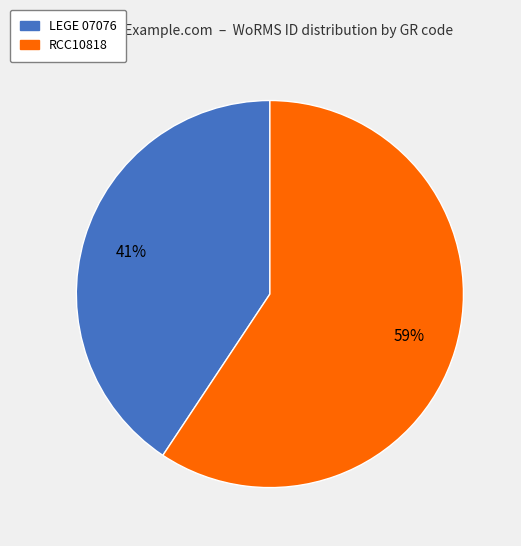

What percentage is the LEGE 07076 slice, to the nearest percent?

41%